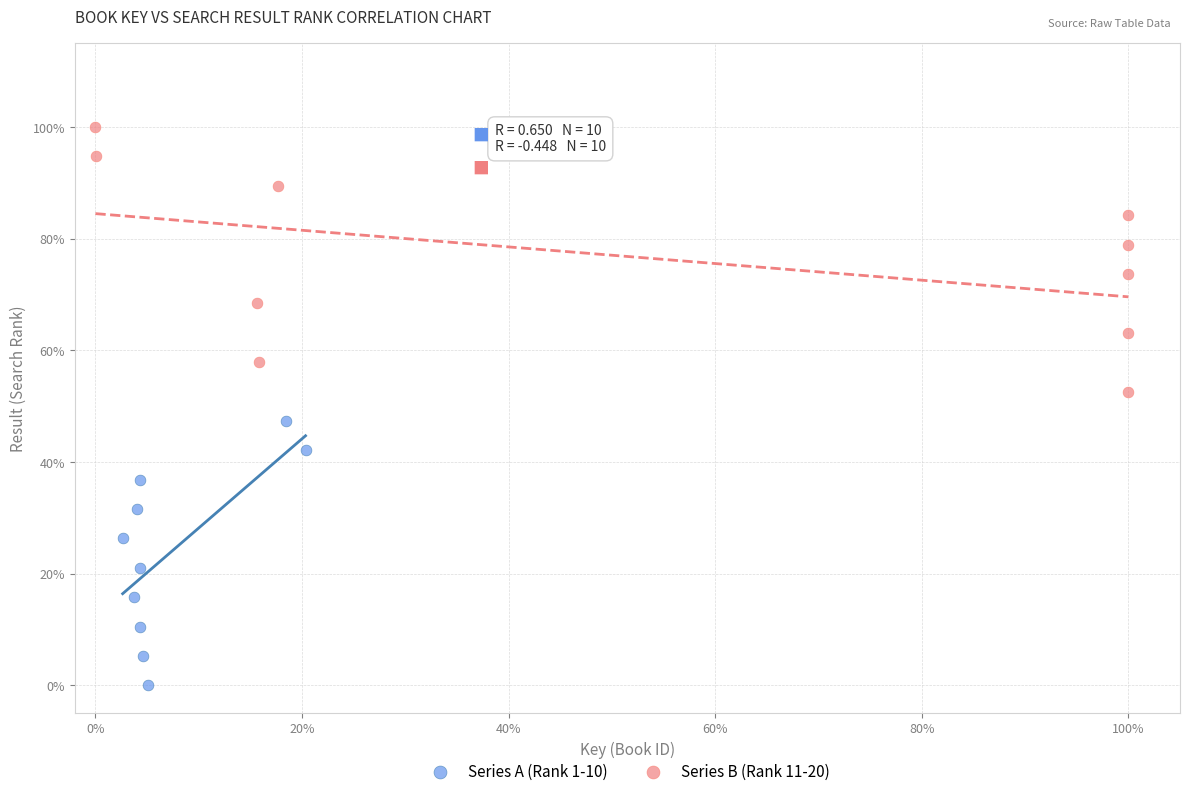

What are all the series names shown in the legend?

Series A (Rank 1-10), Series B (Rank 11-20)